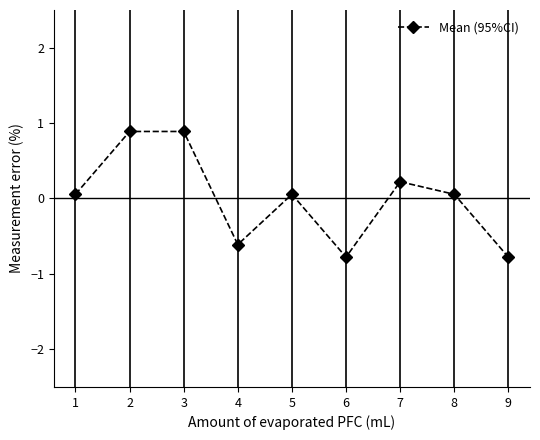

What is the sum of the values at 2 and 7?

1.1